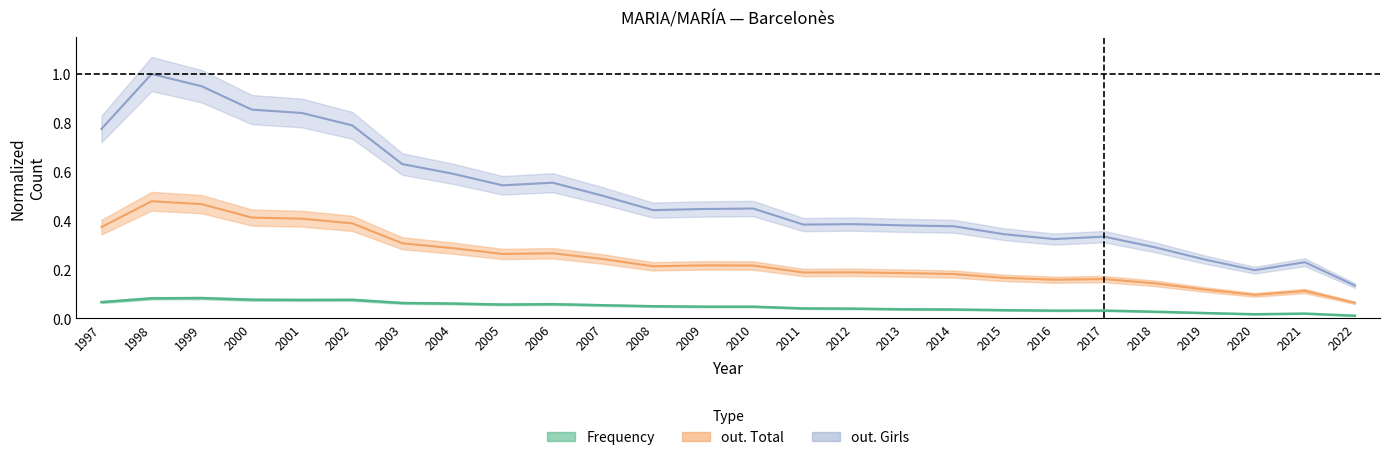

The Frequency series shows 0.0 at 2021. True or false?

False